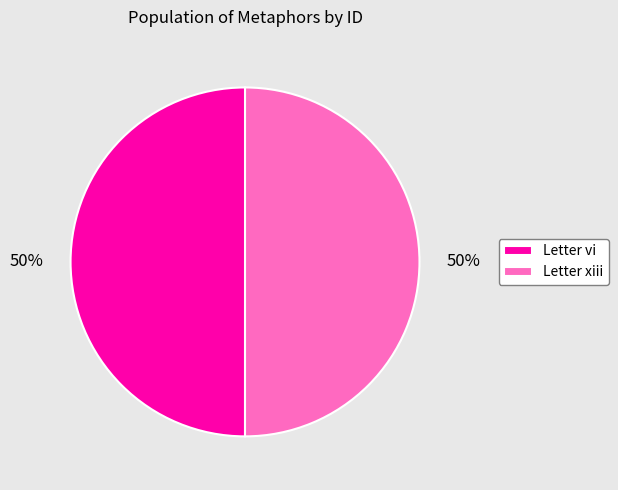

Do Letter vi and Letter xiii together represent more than half of the pie?

Yes